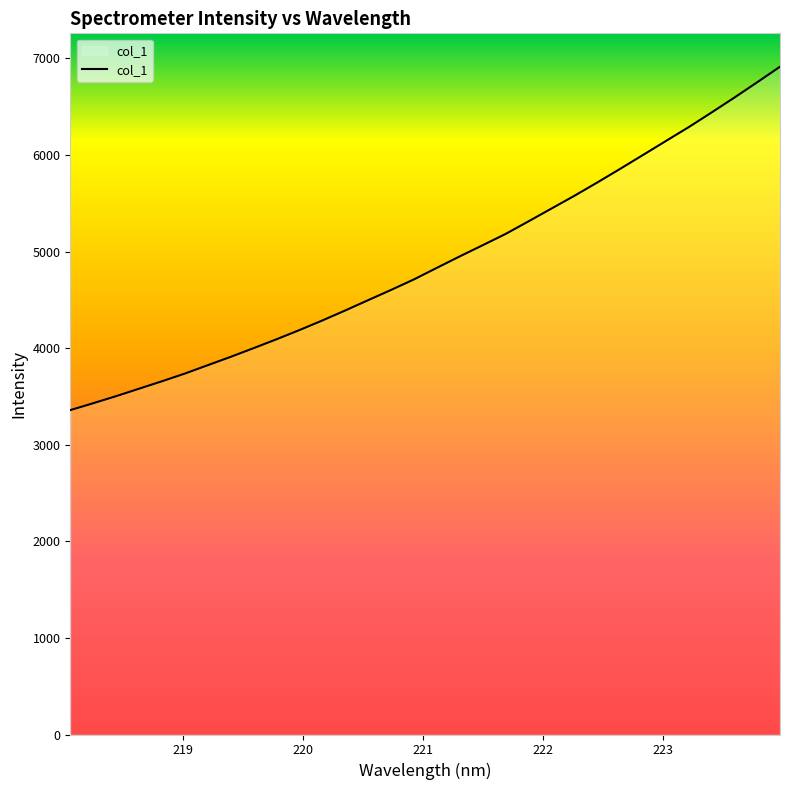

What is the greatest value displayed?

6914.5